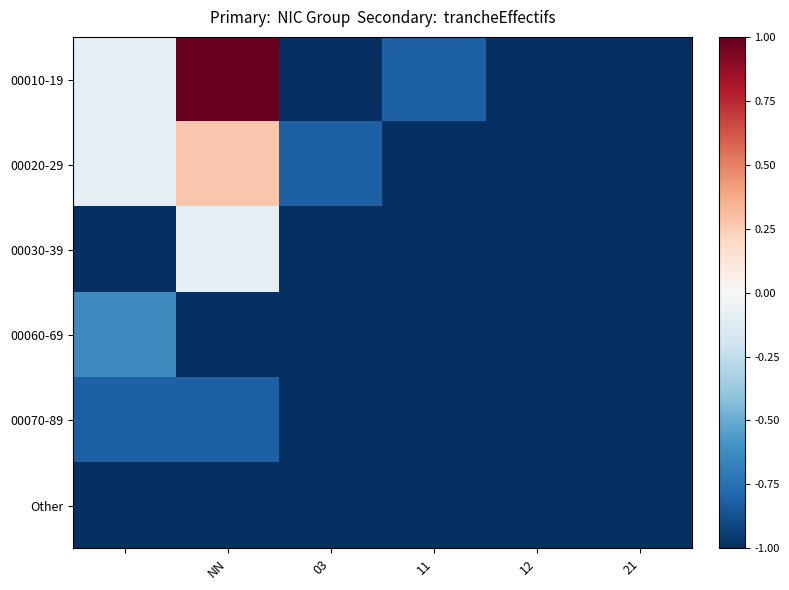

Which category has the lowest value across all series?

03